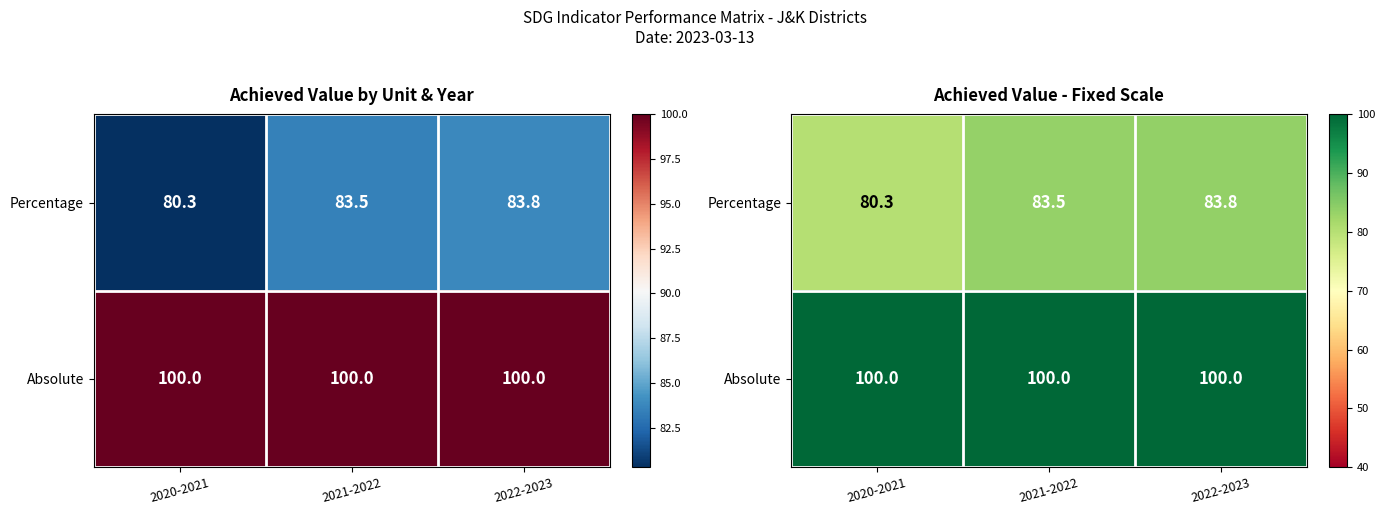

At which category is the sum across all series the highest?

2022-2023